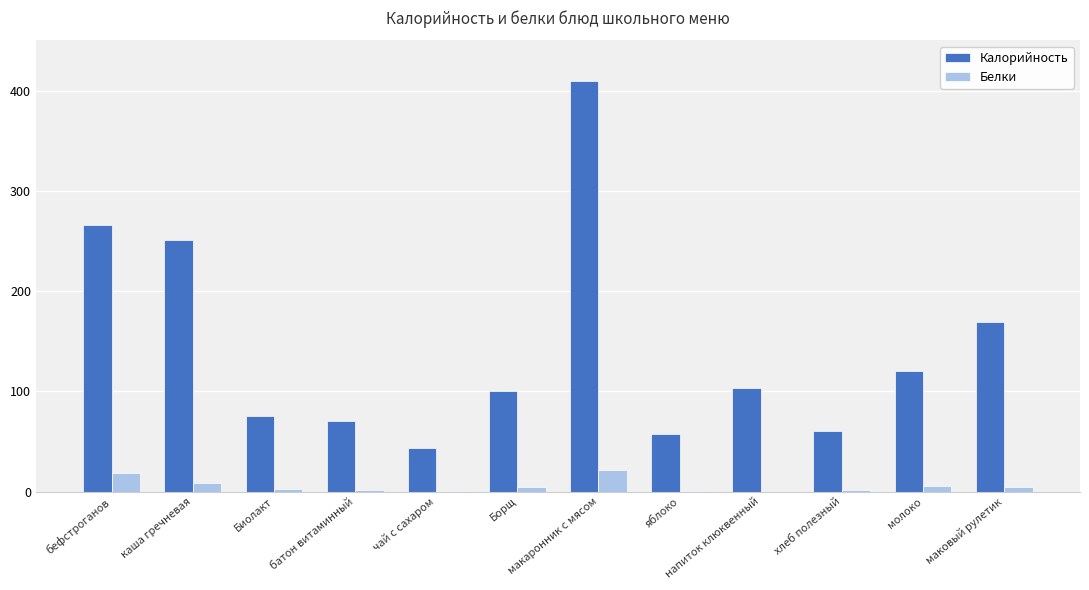

At which category does the chart reach its peak across all series?

макаронник с мясом